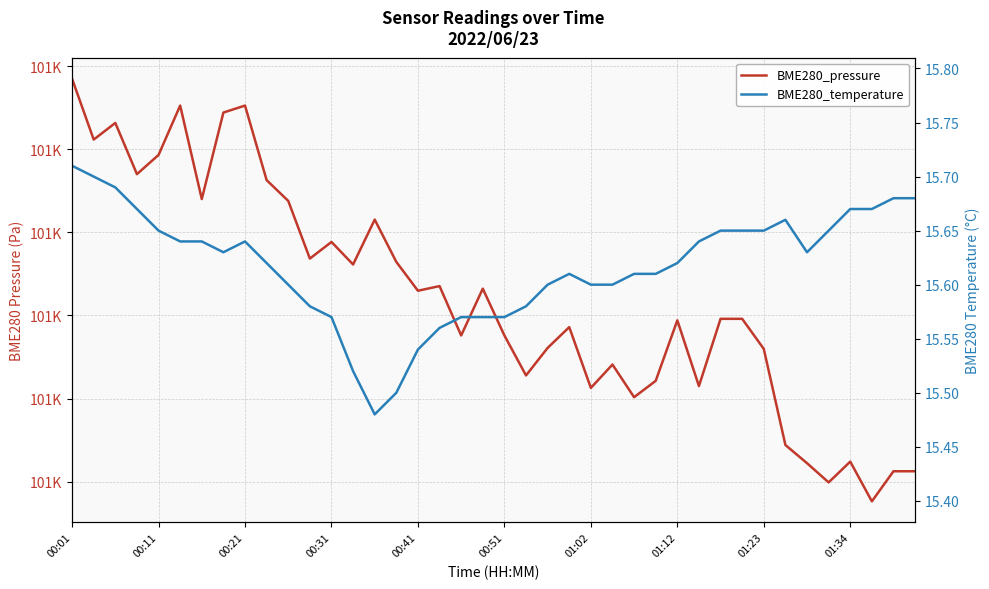

What is the smallest value displayed?

15.5